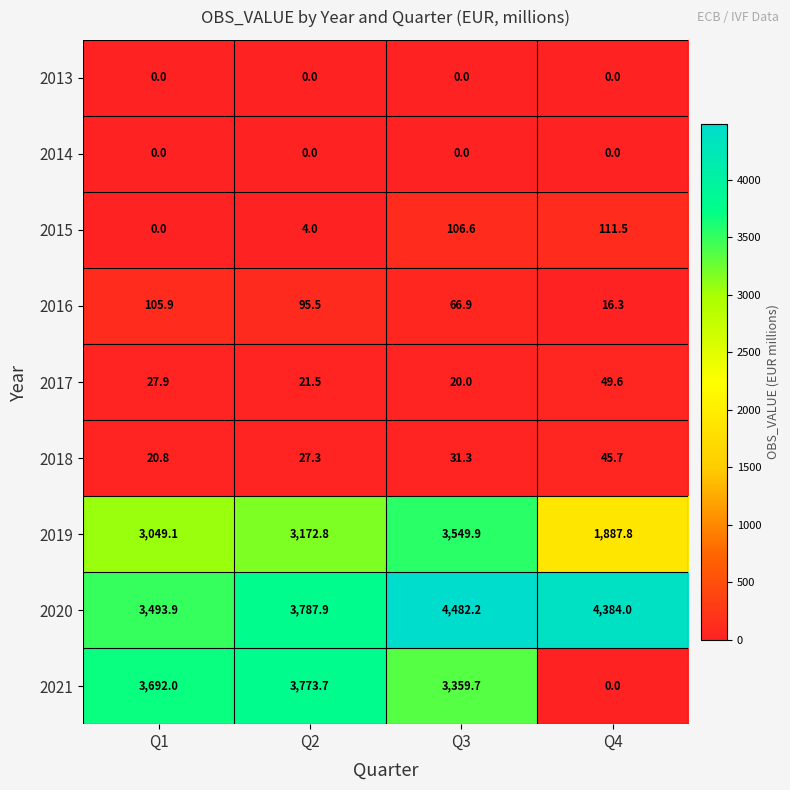

The value of 2014 at Q3 is 0.0. True or false?

True